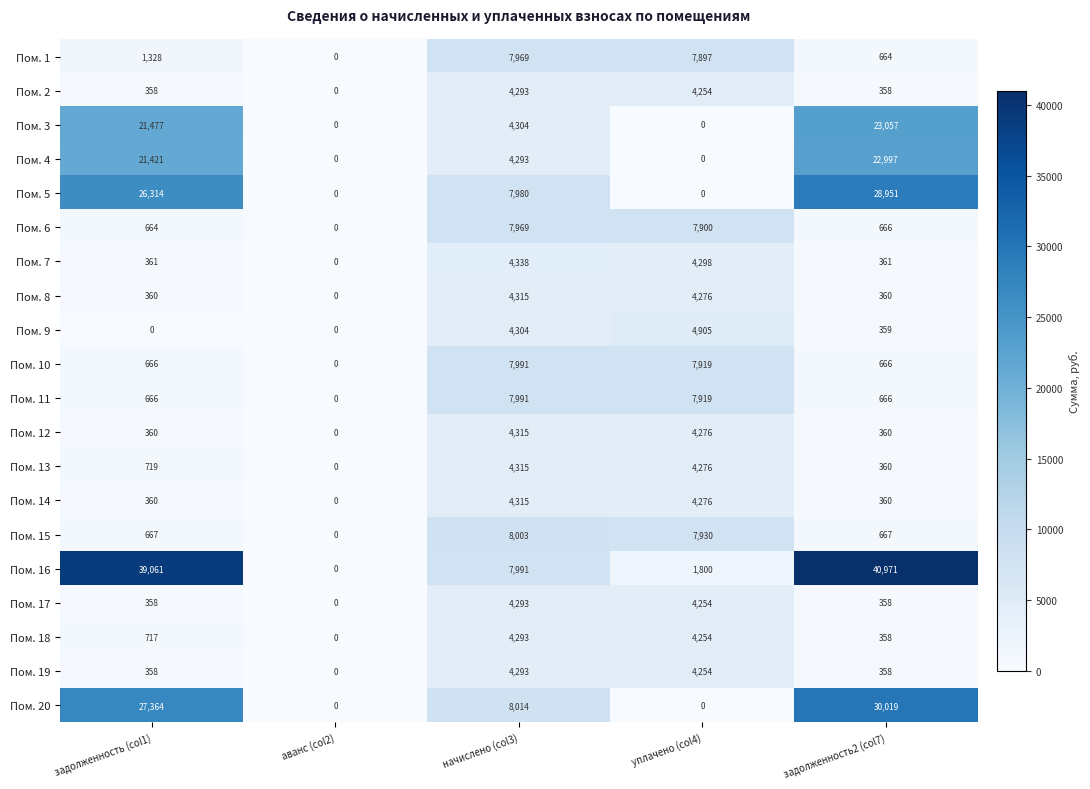

At which label does Пом. 3 first exceed 4304?

задолженность (col1)